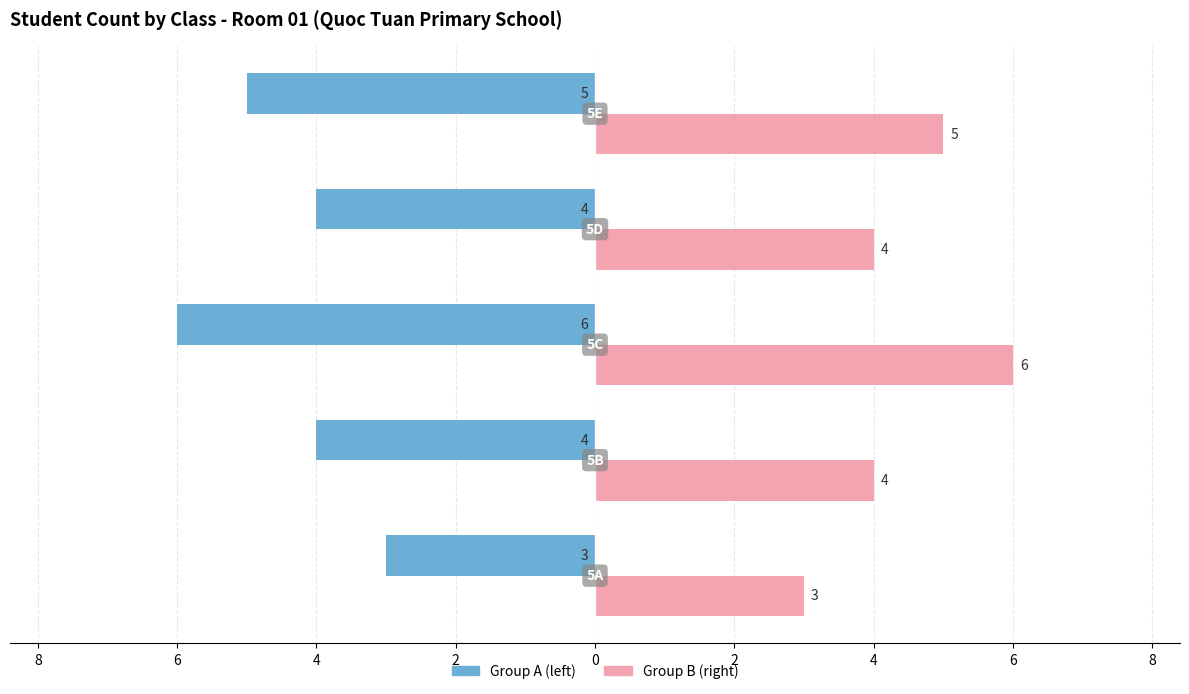

Reading left to right, list all the values displayed in this chart.

Students in Room 01: -3	-4	-6	-4	-5
Students Total: 3	4	6	4	5